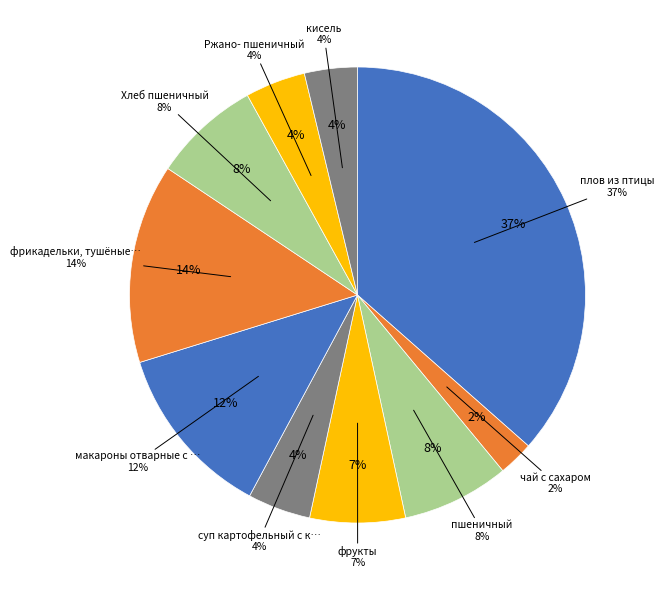

To the nearest percent, what is the average slice percentage?

10%